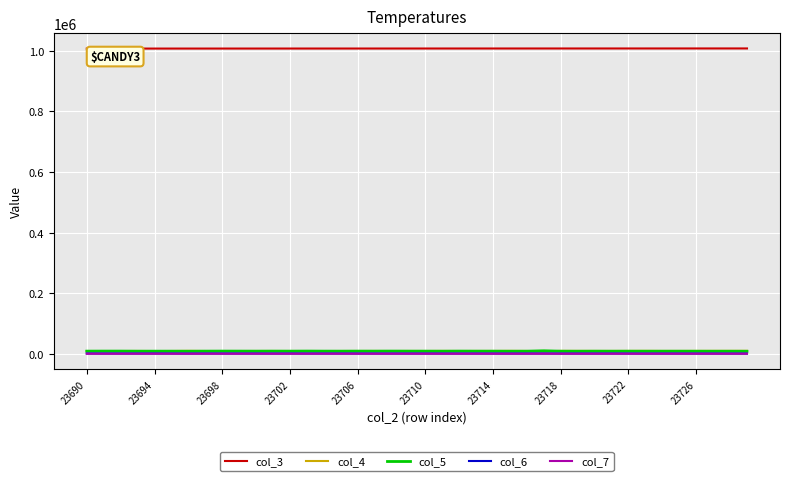

Which series has the largest total across all categories?

col_3